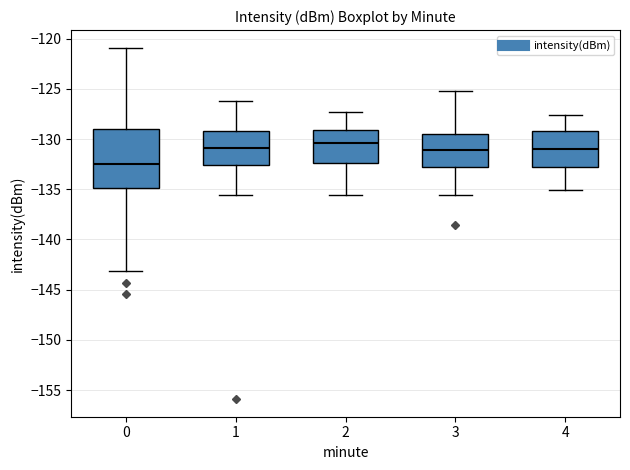

Reading left to right, transcribe this box plot: for each box, give where its median line is, the range the box spans, and where its two whiskers end, as read against the y-axis. The values are not printed on the chart, so give them approximately, as read against the axis.

0: median -132.5, box -135.0 to -129.0, whiskers -143.0 to -121.0
1: median -131.0, box -132.5 to -129.0, whiskers -135.5 to -126.0
2: median -130.5, box -132.5 to -129.0, whiskers -135.5 to -127.5
3: median -131.0, box -133.0 to -129.5, whiskers -135.5 to -125.0
4: median -131.0, box -132.5 to -129.0, whiskers -135.0 to -127.5